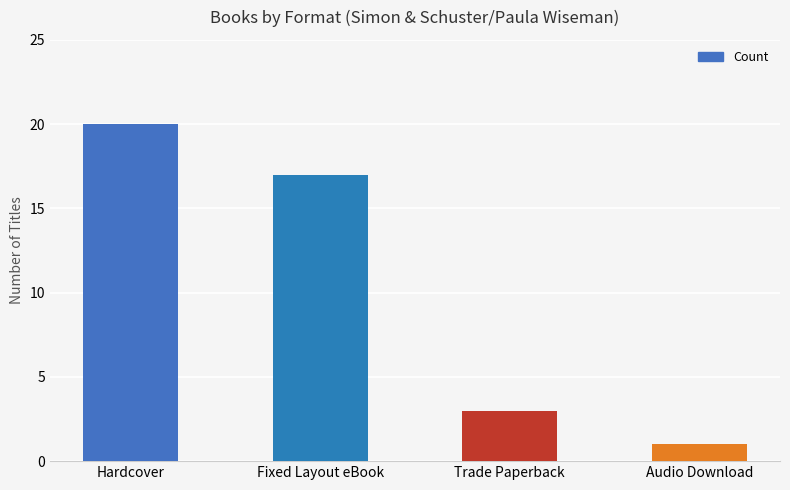

What is the change in value from Hardcover to Audio Download?

-19